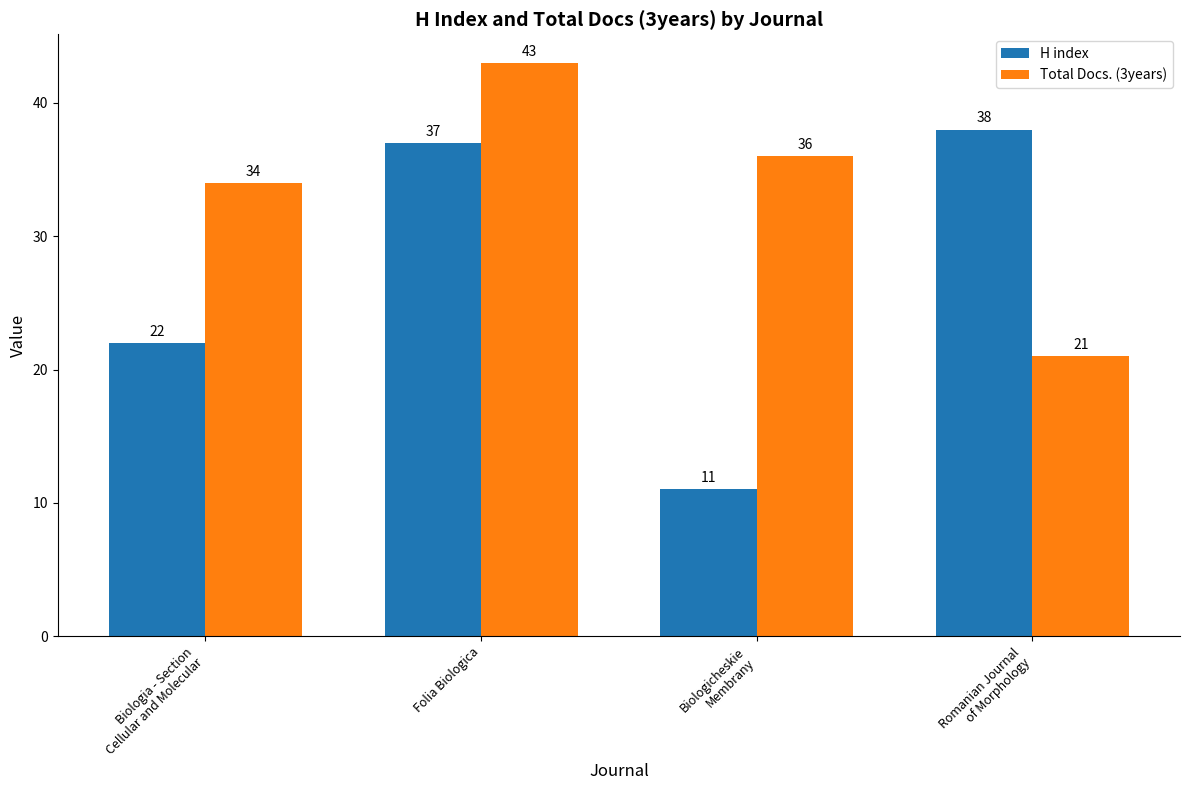

How many bars are there in total?

8